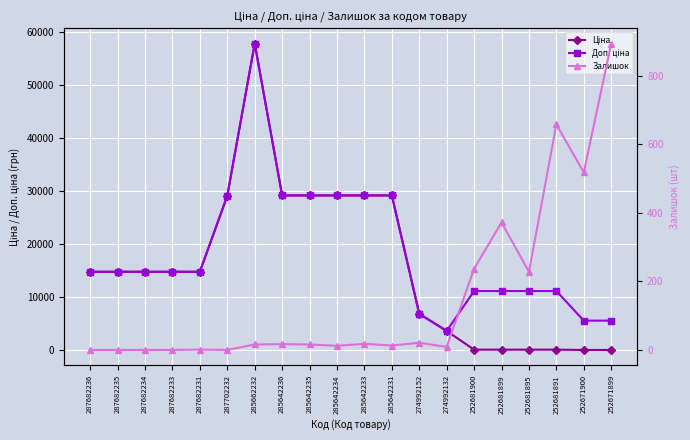

Where is the first local maximum for Залишок?

287682231